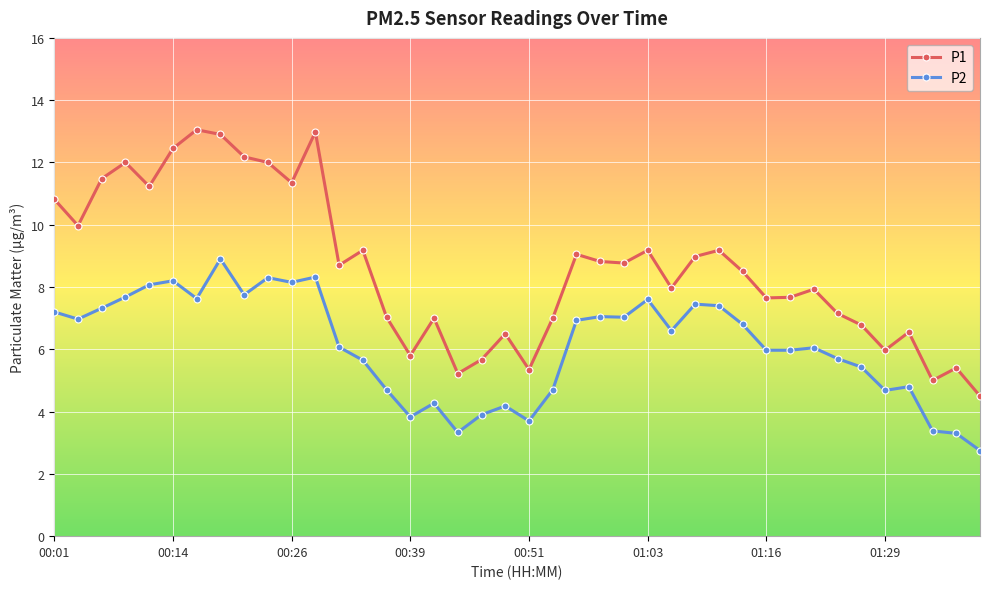

List the series in order of their peak value, lowest first.

P2, P1